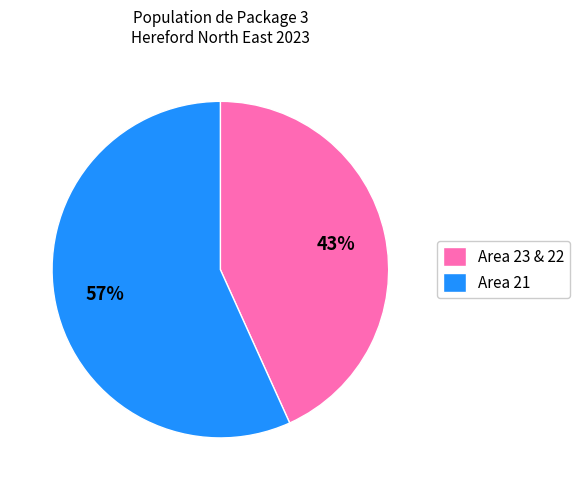

Is the sum of Area 21 and Area 23 & 22 greater than half?

Yes